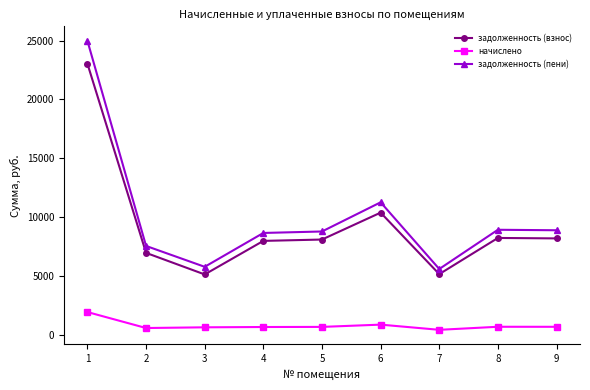

How many lines are shown in the chart?

3